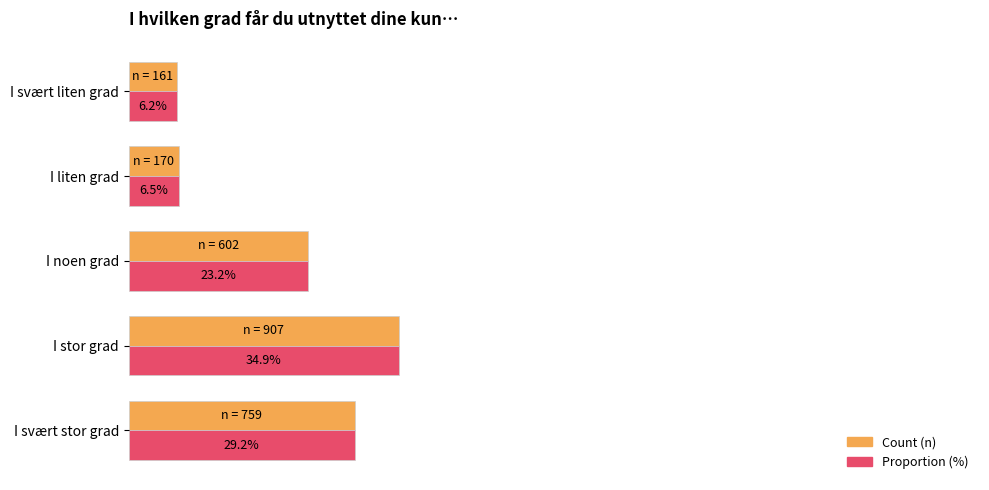

At which label does Proportion (%) reach its minimum?

I svært liten grad